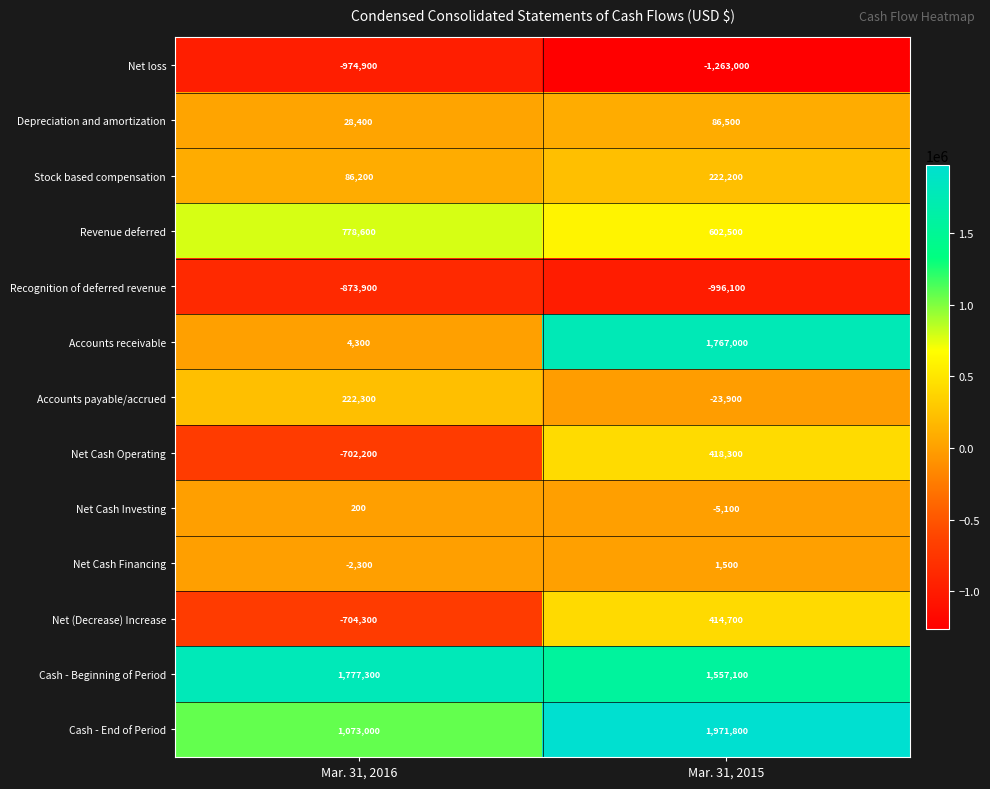

Count the number of data series in this chart.

13